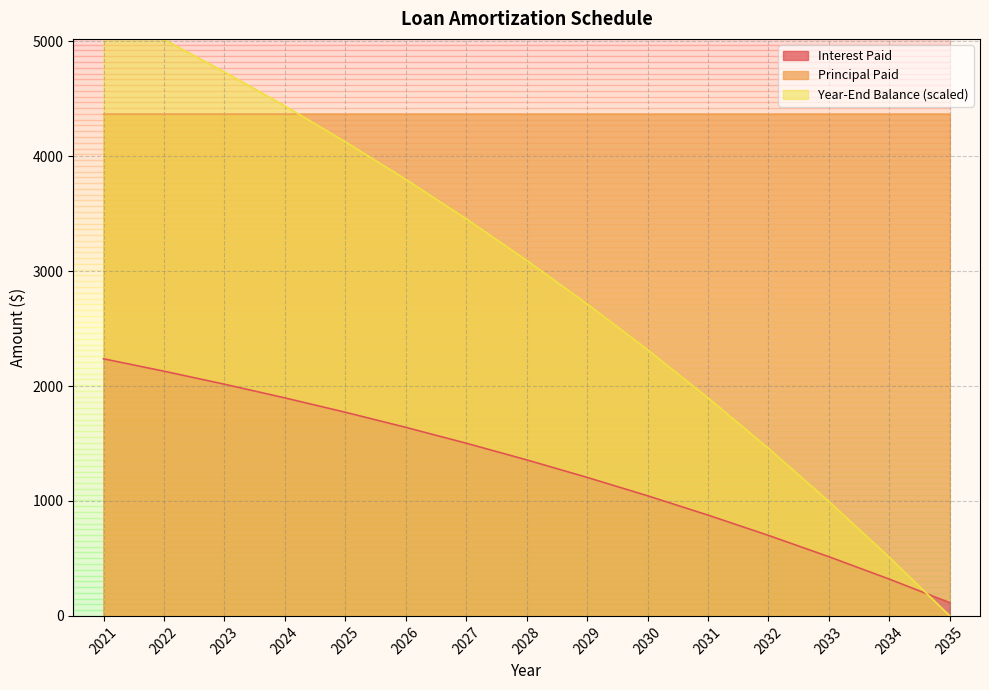

True or false: Interest Paid has a value of 747.9 at 2033.

False